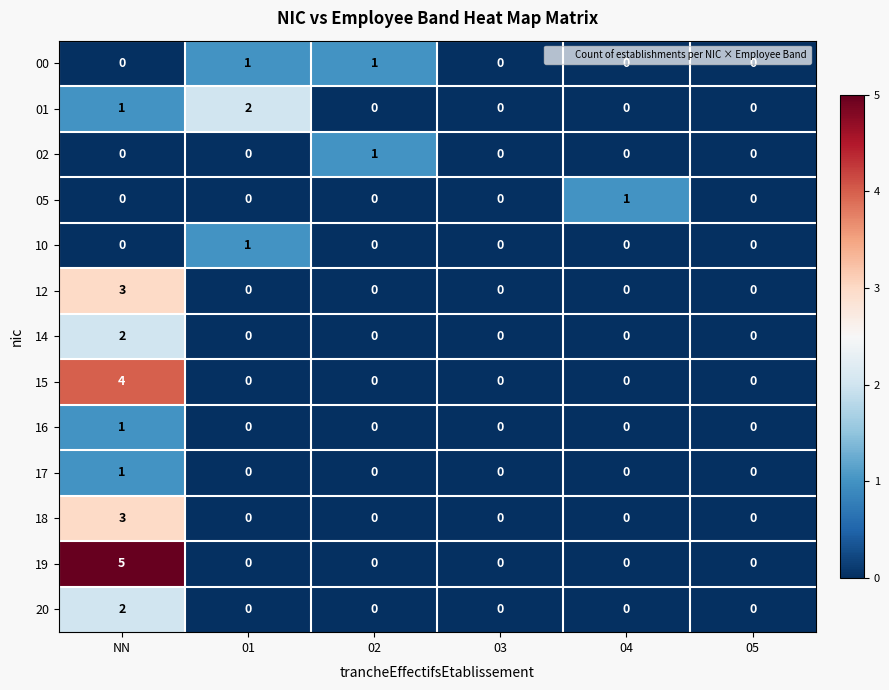

How many data points does each series have?

6